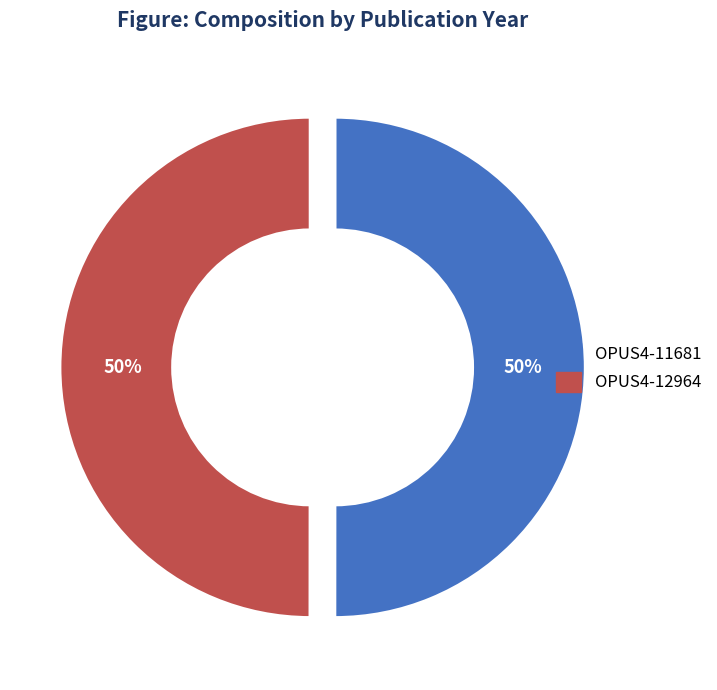

Approximately how many times larger is the value at OPUS4-12964 compared to OPUS4-11681?

1.0